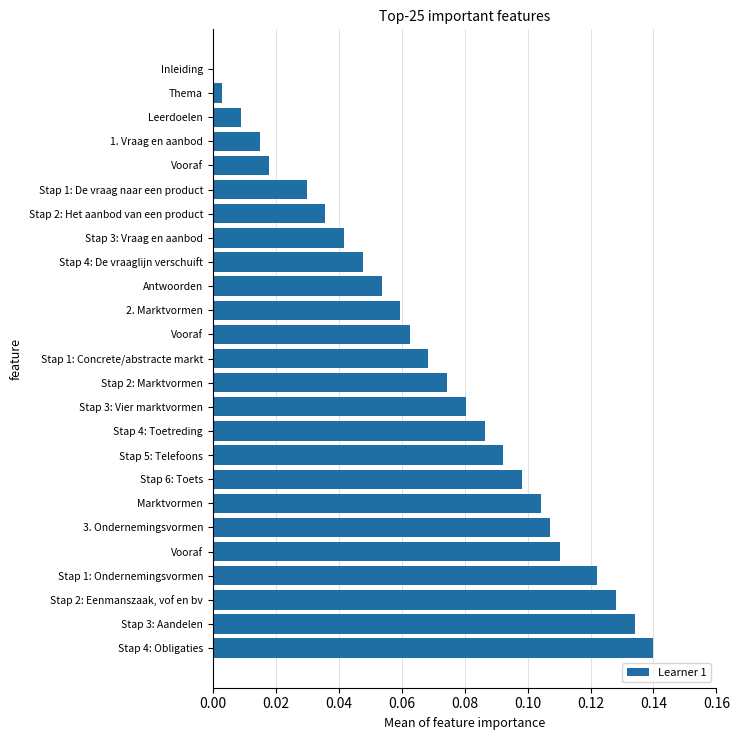

Are the bars horizontal?

Yes